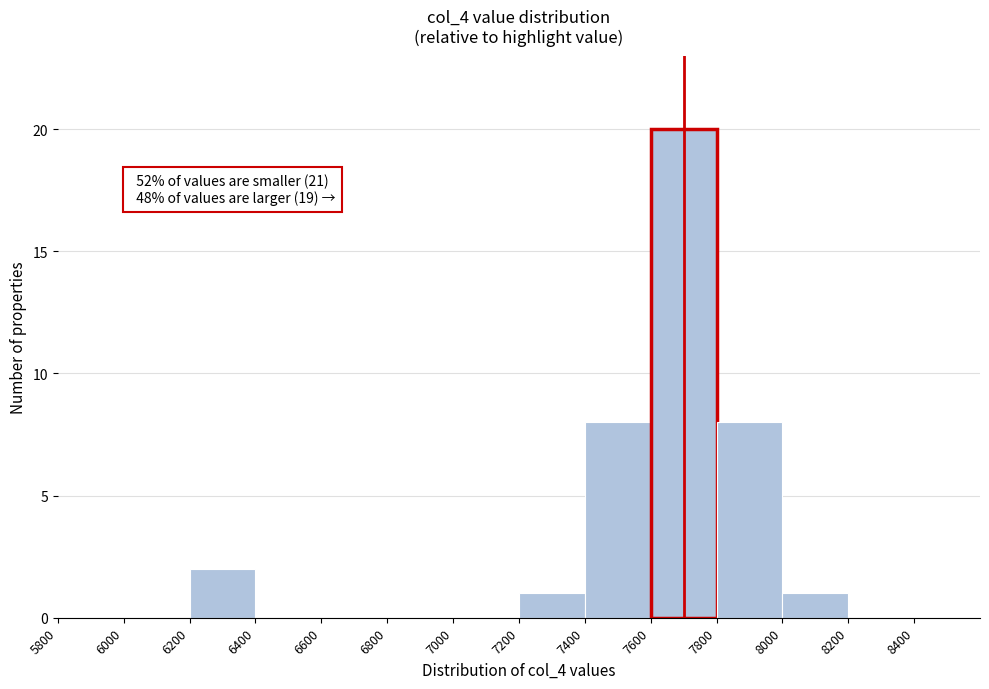

Over which range of the x-axis is the bar tallest?

7600 to 7800